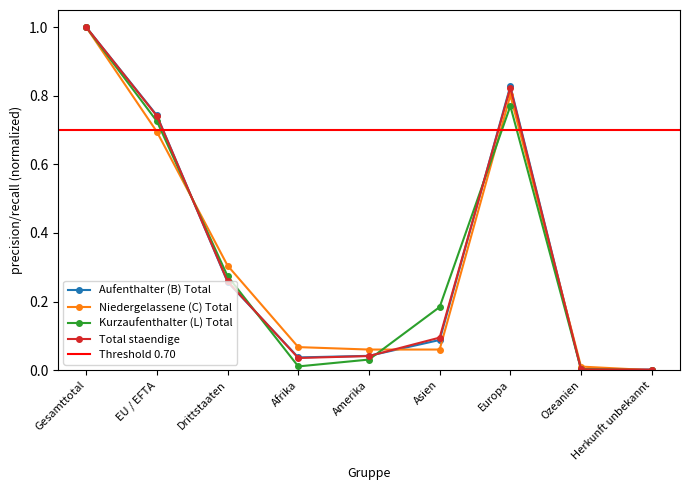

Between EU / EFTA and Asien, which is larger?

EU / EFTA